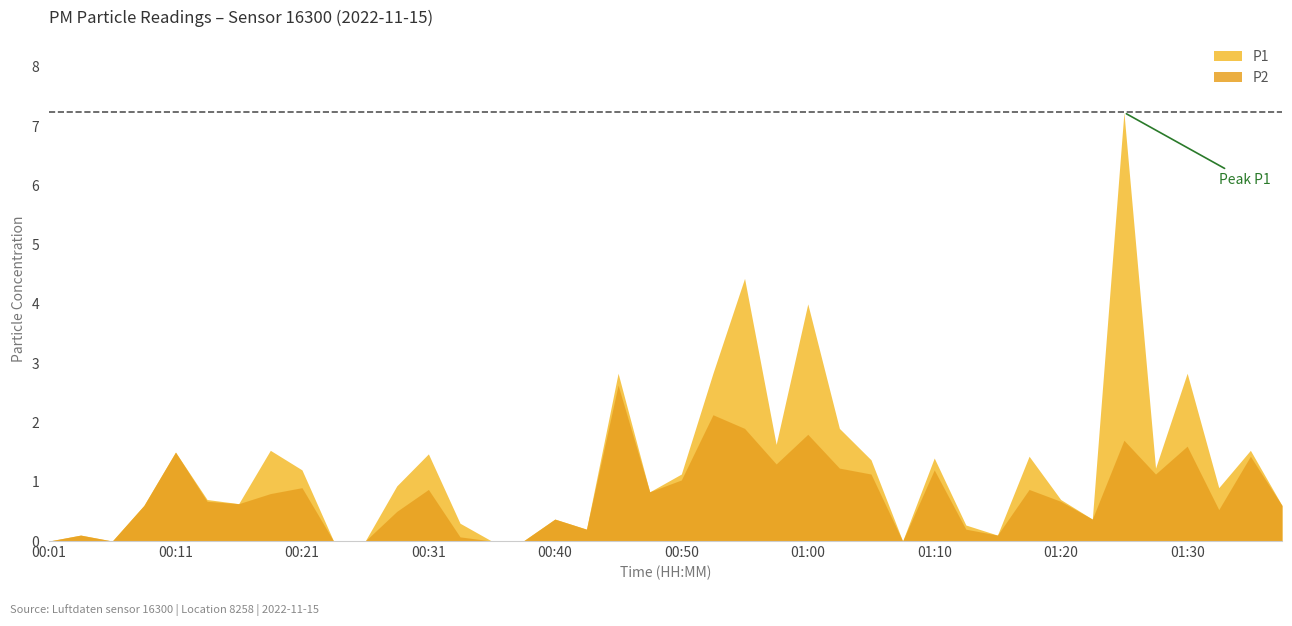

What position from the left is 00:28?

12